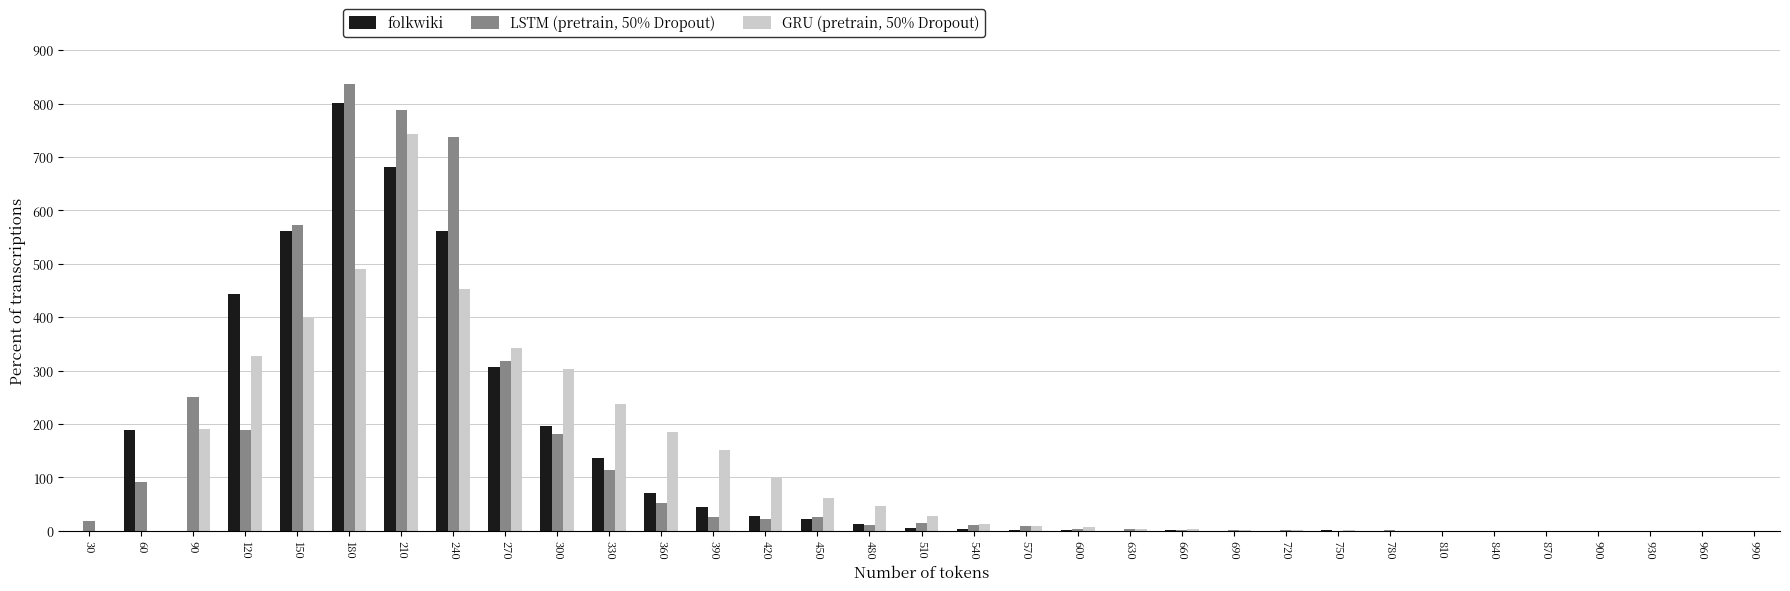

At which category does the chart reach its peak across all series?

180